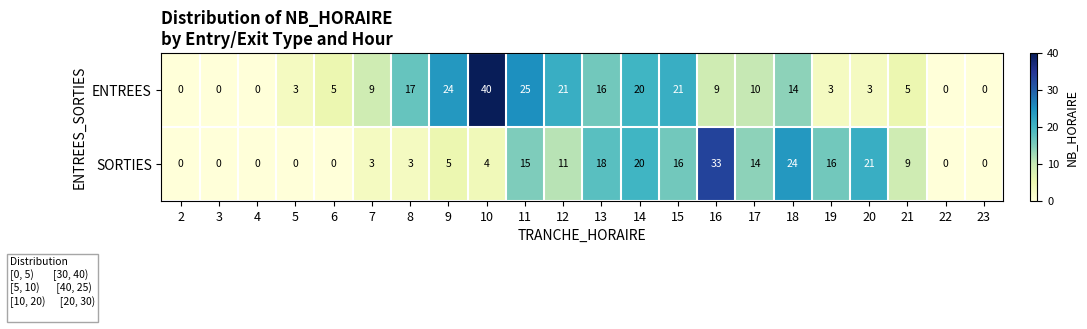

What is the greatest value displayed?

40